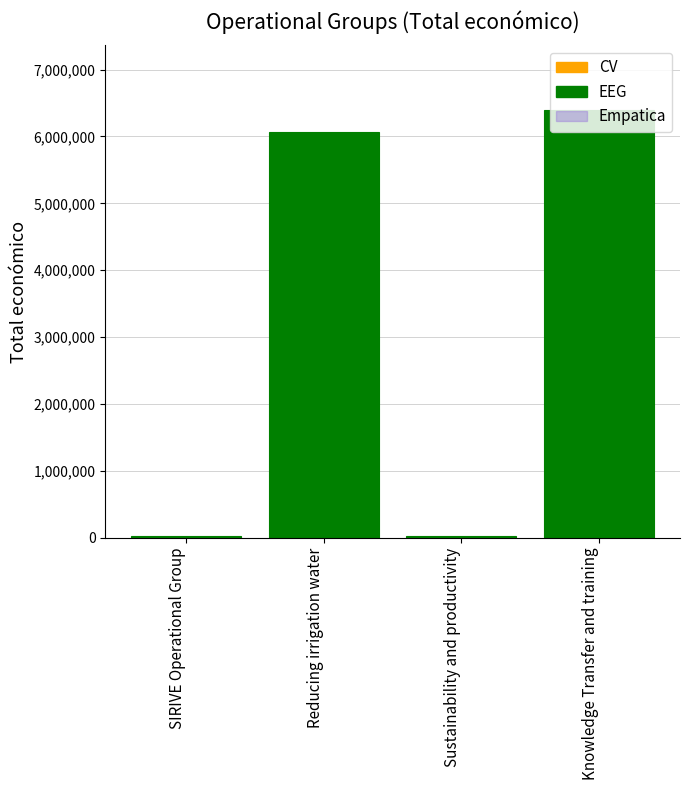

Count the number of data series in this chart.

1